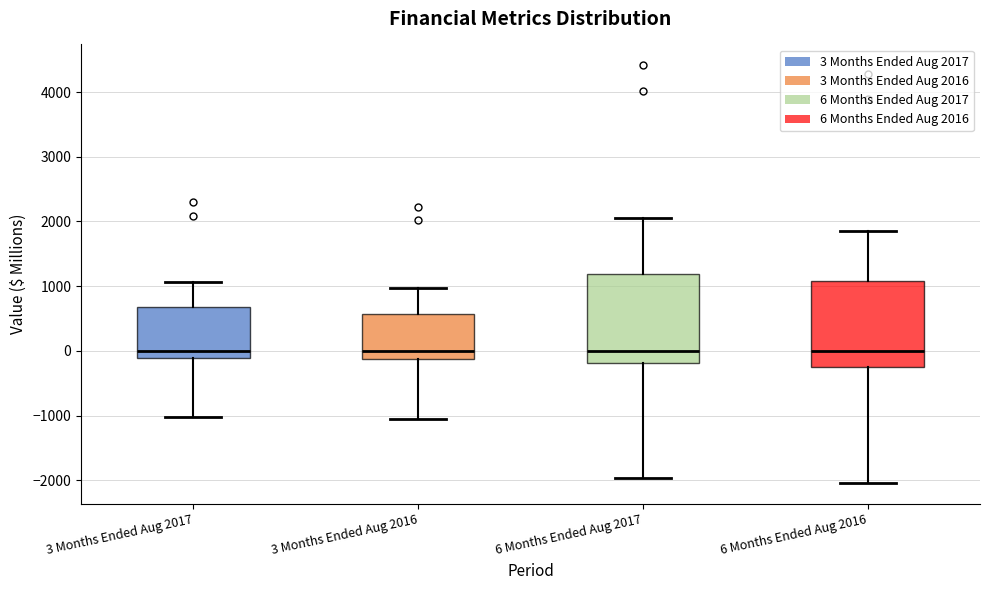

Reading left to right, read every box against the y-axis: the position of its median line, the range the box covers, and the ends of its whiskers. The values are not printed on the chart, so give them approximately, as read against the axis.

3 Months Ended Aug 2017: median 0, box -100 to 700, whiskers -1000 to 1100
3 Months Ended Aug 2016: median 0, box -100 to 600, whiskers -1100 to 1000
6 Months Ended Aug 2017: median 0, box -200 to 1200, whiskers -2000 to 2100
6 Months Ended Aug 2016: median 0, box -200 to 1100, whiskers -2000 to 1900